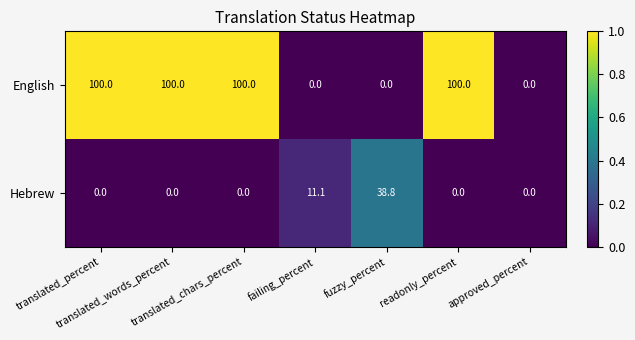

What is the maximum value for Hebrew?

38.8